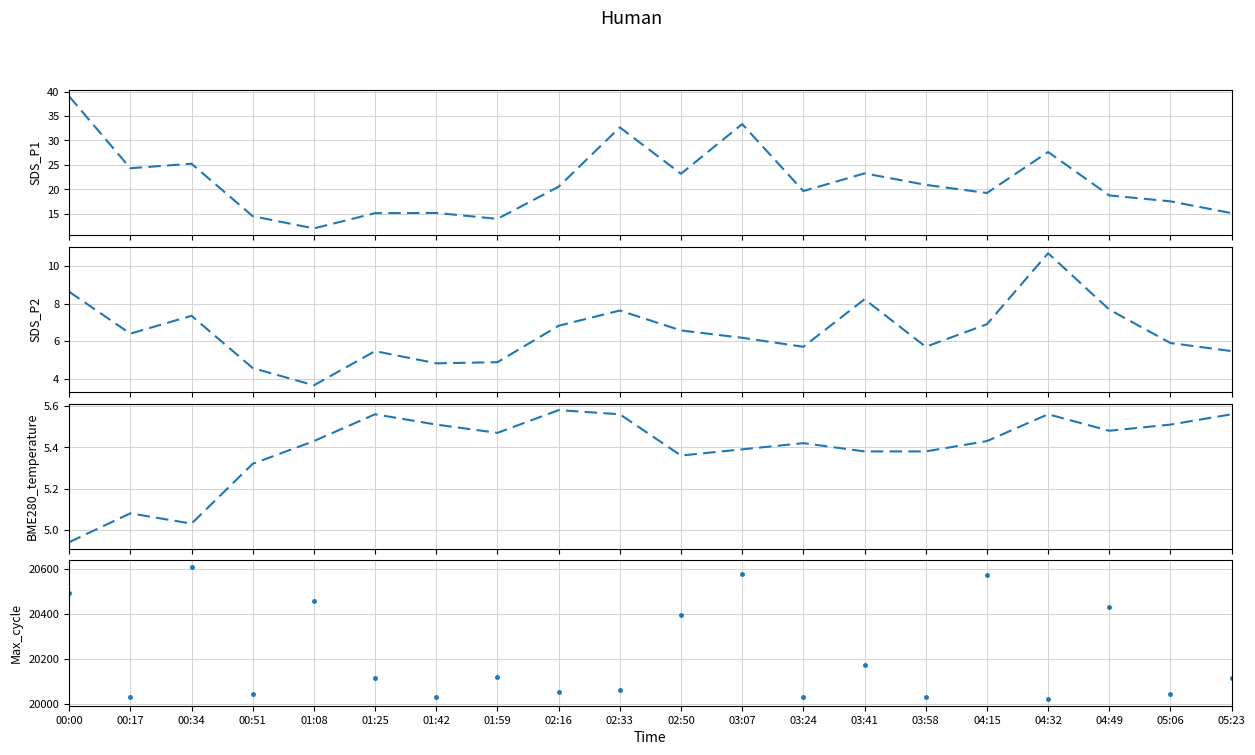

What is the difference between the second highest and minimum values in the SDS_P1 series?

21.4